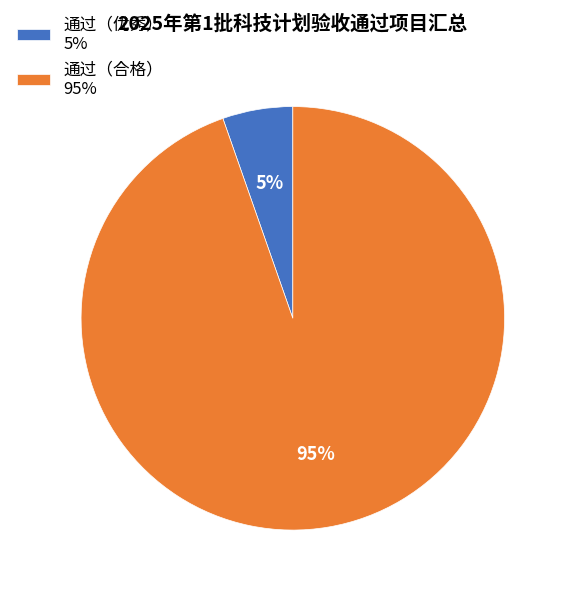

Rank the categories by value from lowest to highest.

通过（优秀）, 通过（合格）